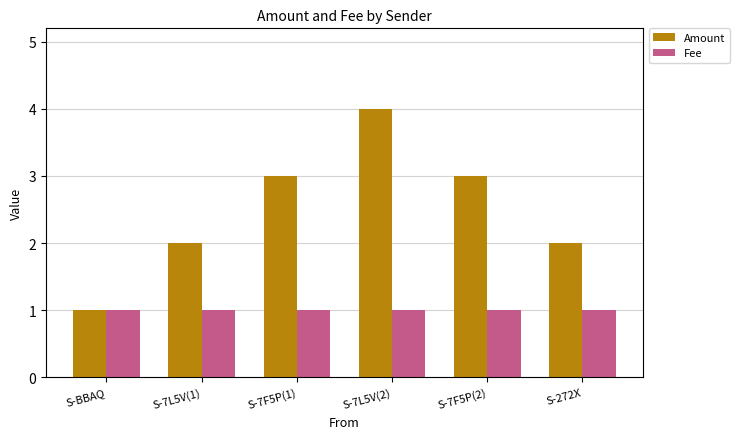

What is the value of the Fee bar at the 5th from the left?

1